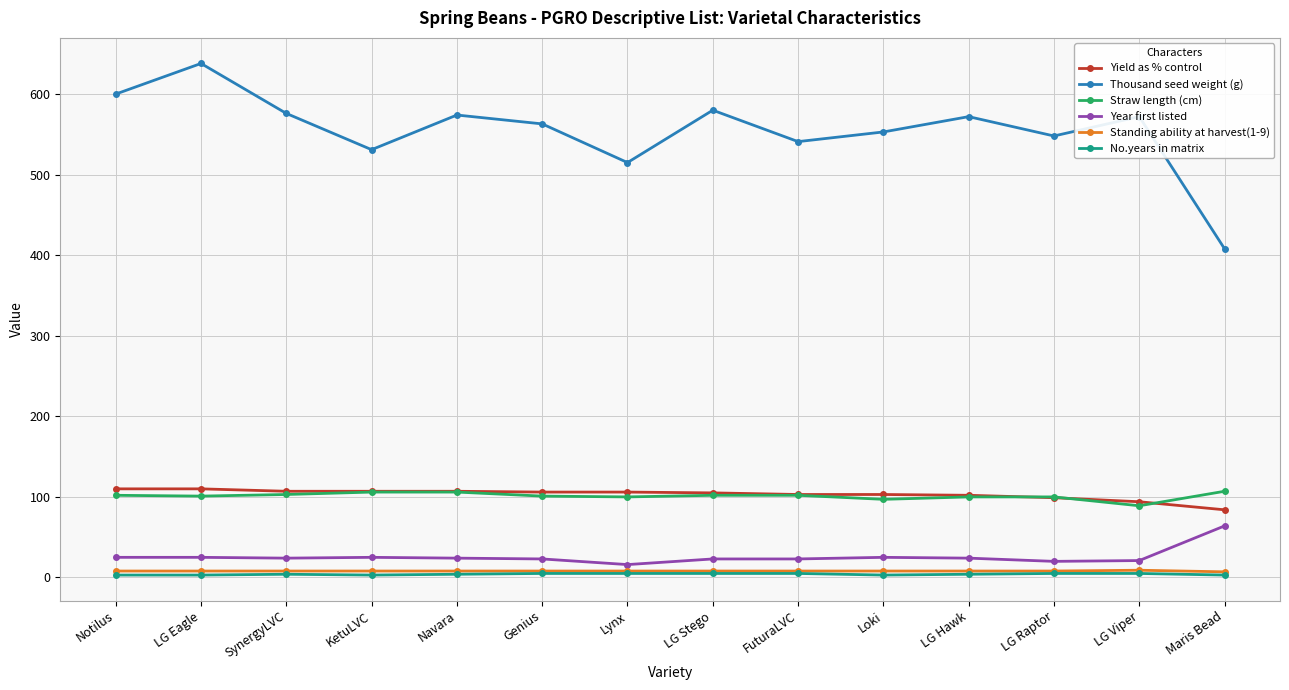

Which series has the largest range (max minus min)?

Thousand seed weight (g)